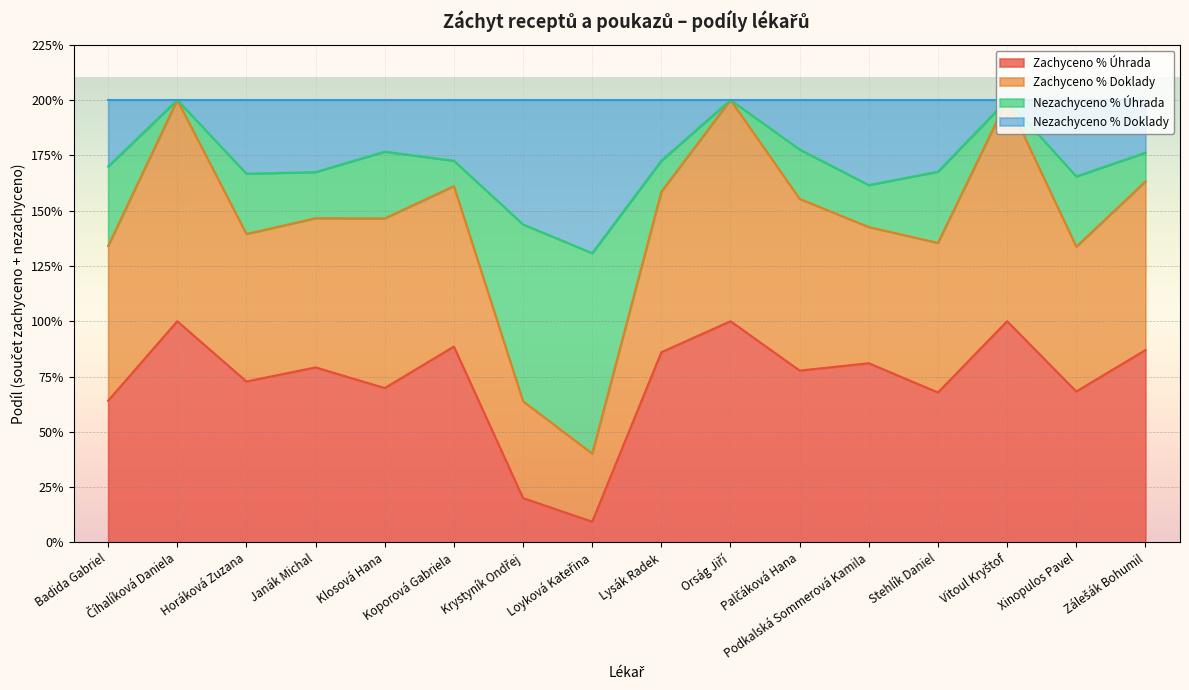

Is it true that Nezachyceno % Úhrada equals 2.1 at Podkalská Sommerová Kamila?

False